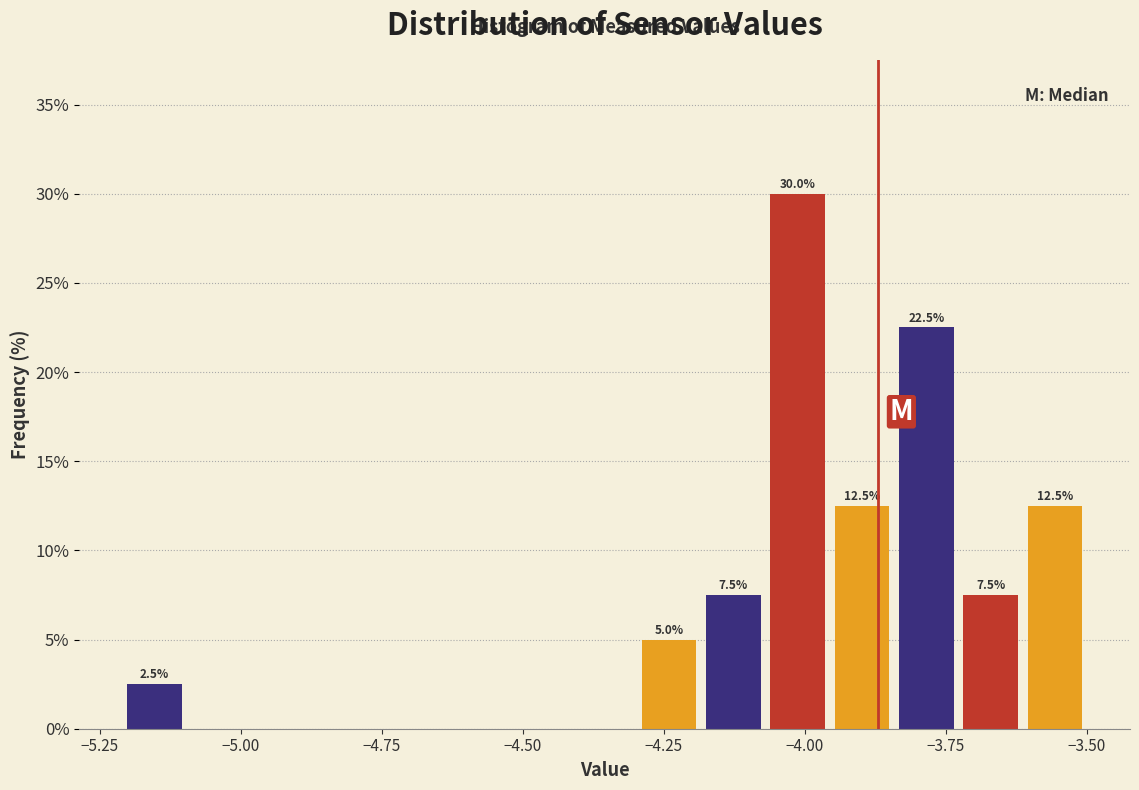

Read against the x-axis, roughly where is the centre of the tallest bar?

-4.00